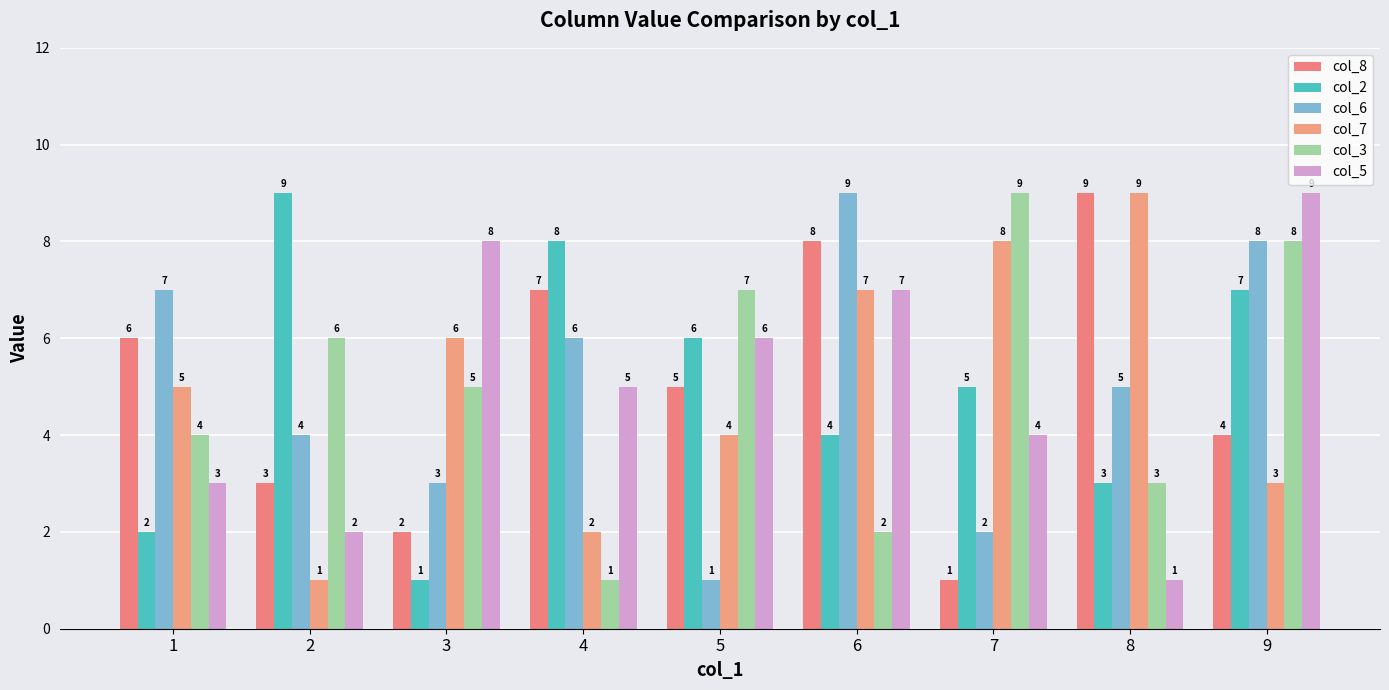

What is the difference between the highest and lowest values at 8?

8